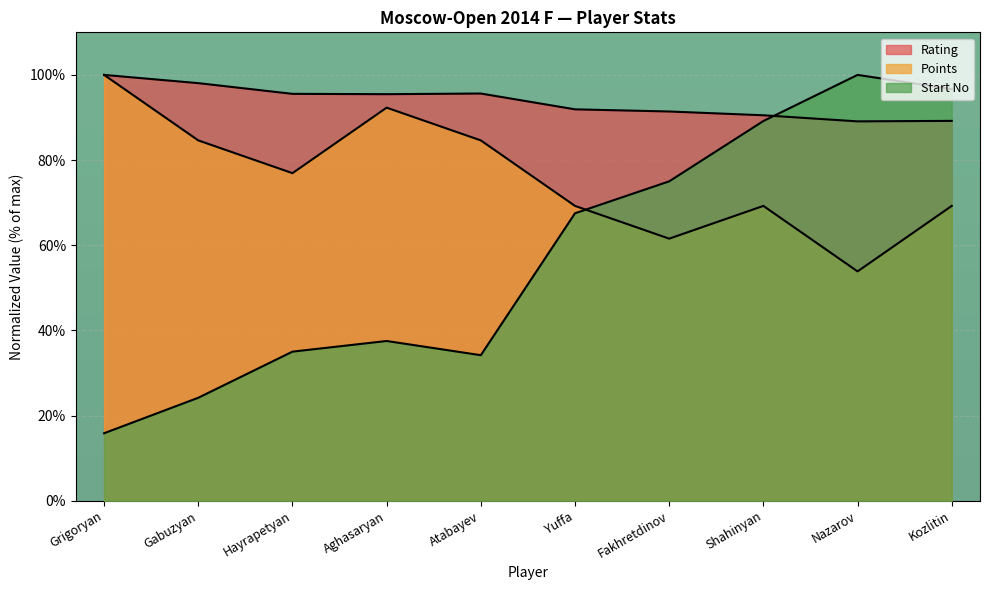

Which series has the largest range (max minus min)?

Start_No